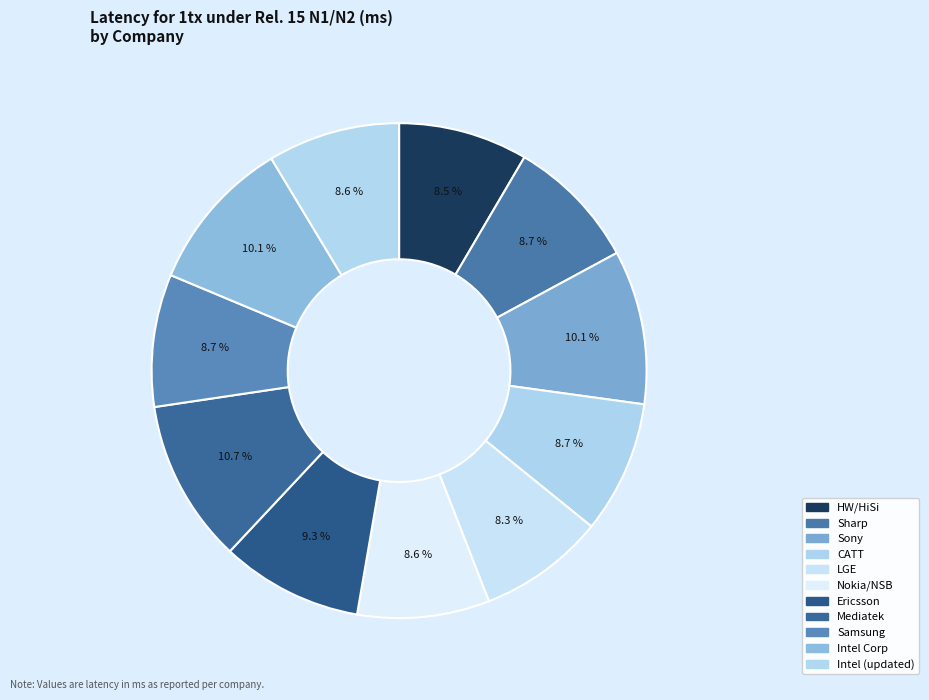

Does HW/HiSi account for over 50% of the chart?

No